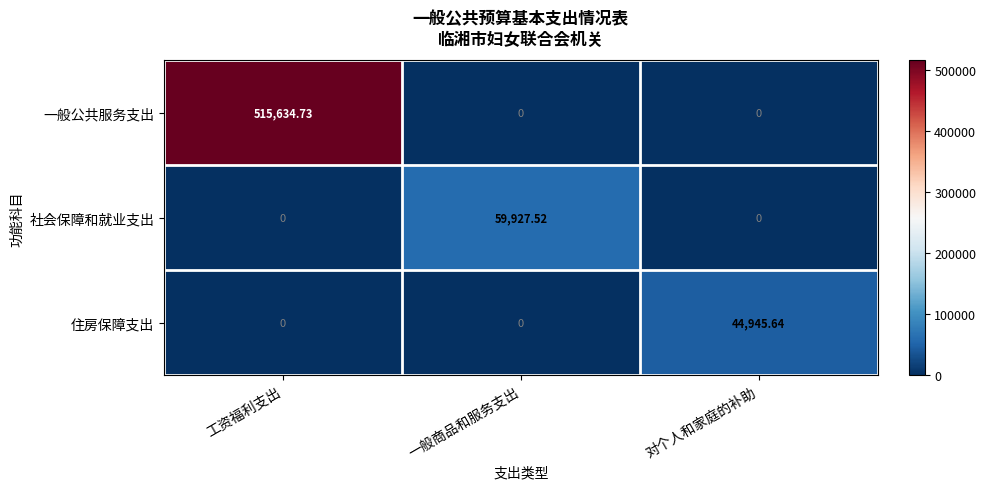

Which series has the largest total across all categories?

一般公共服务支出